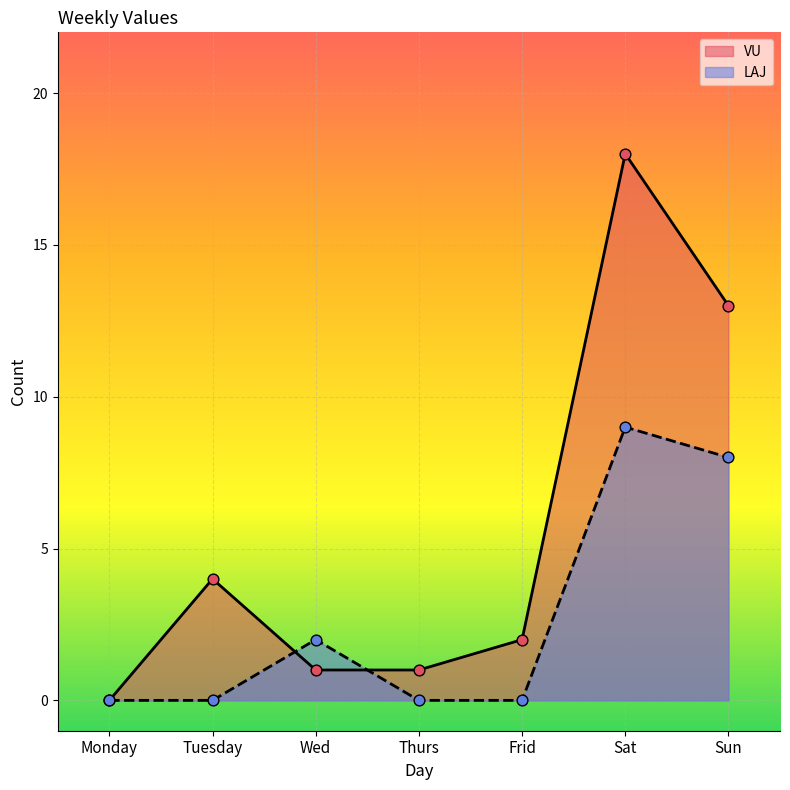

Which series has the largest total across all categories?

VU